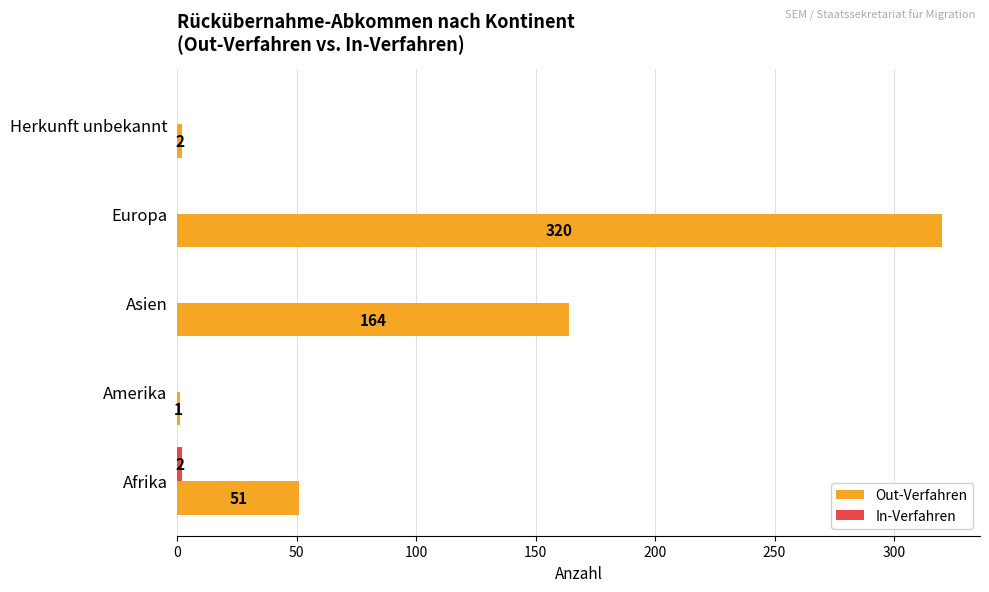

Between Europa and Herkunft unbekannt, which series saw the biggest shift?

Out-Verfahren